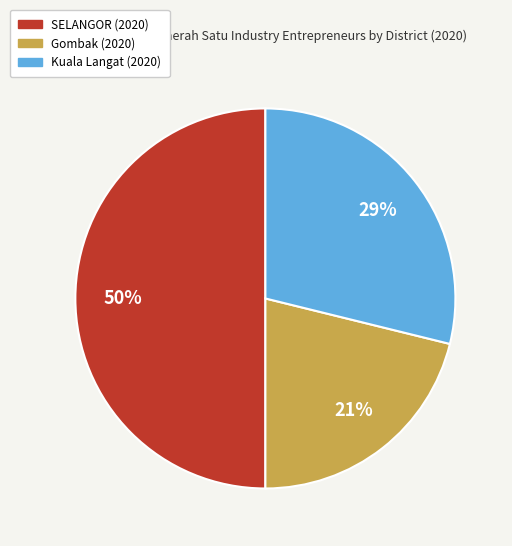

To the nearest percent, what is the average slice percentage?

33%